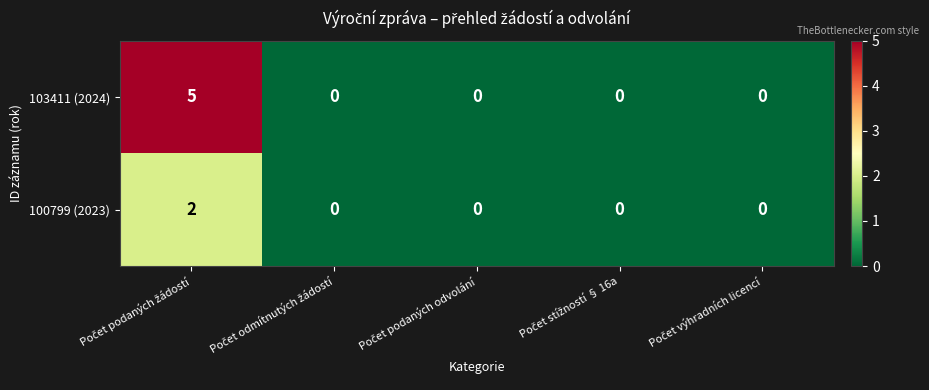

Rank the series by their average value, from highest to lowest.

103411 (2024), 100799 (2023)